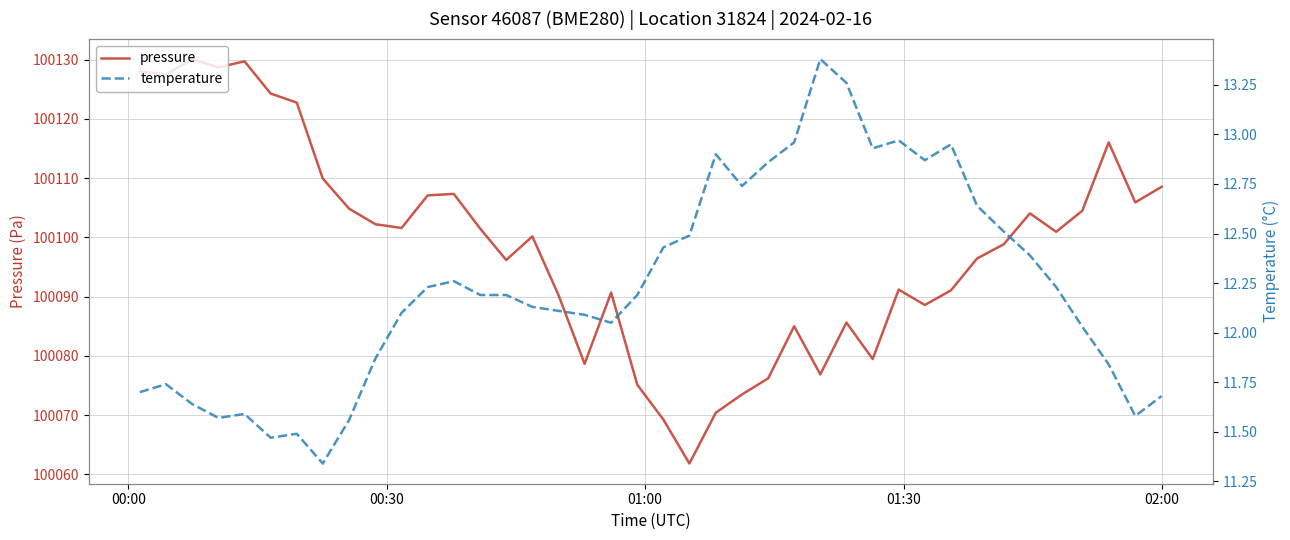

At how many categories does at least one series exceed 90051?

40